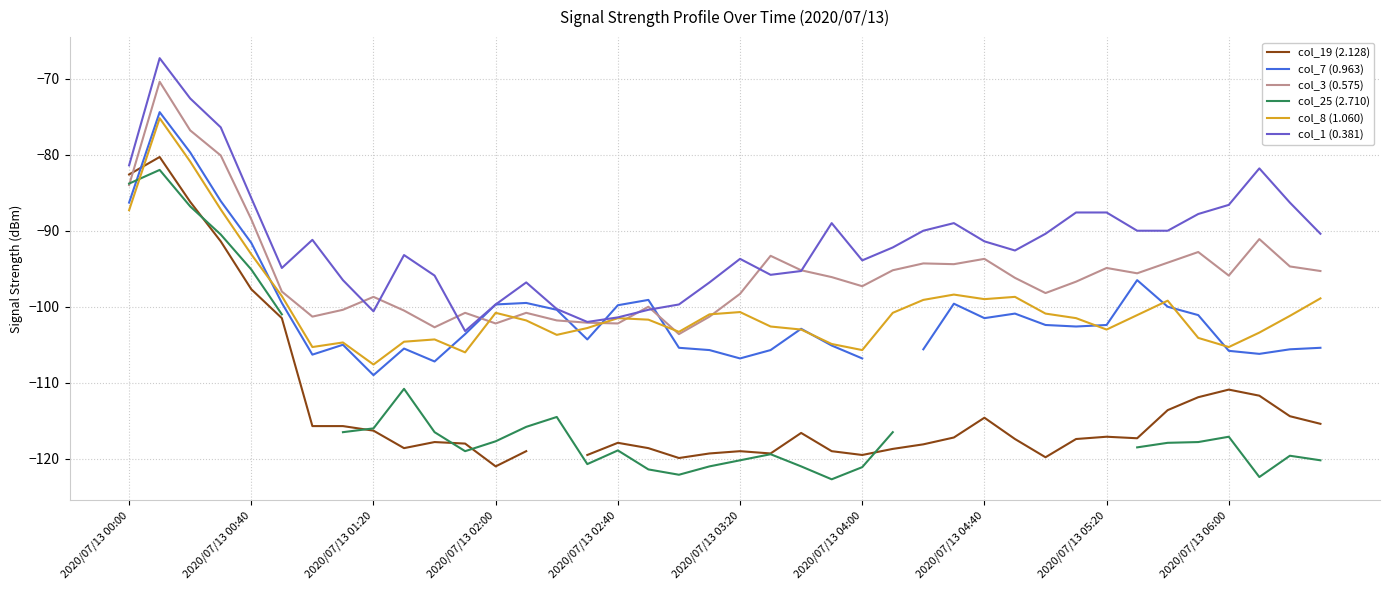

What is the value of the col_19 (2.128) point at the 23rd from the left?

-116.6